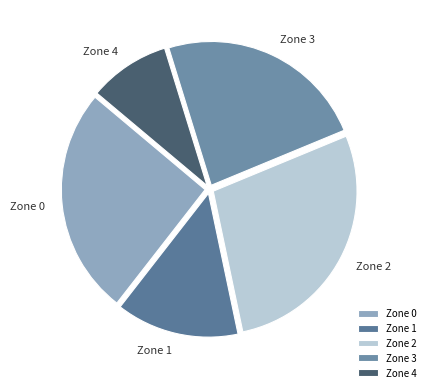

The Zone 2 slice represents 16% of the pie. True or false?

False